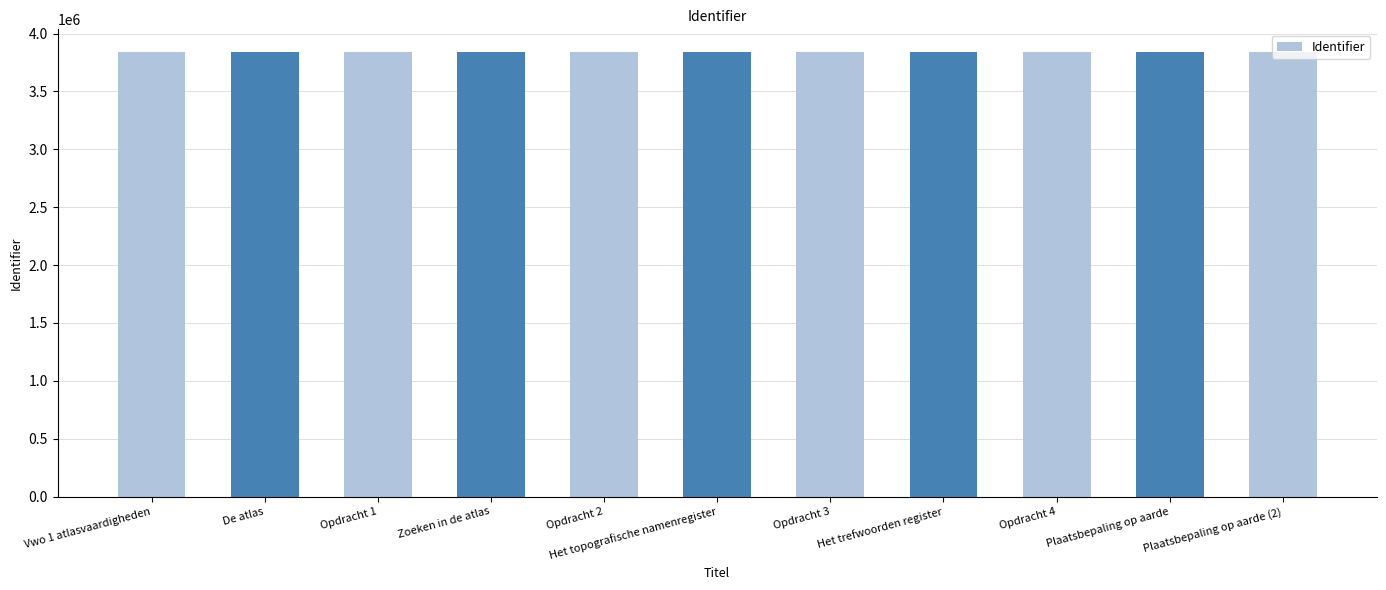

What is the average value?

3843877